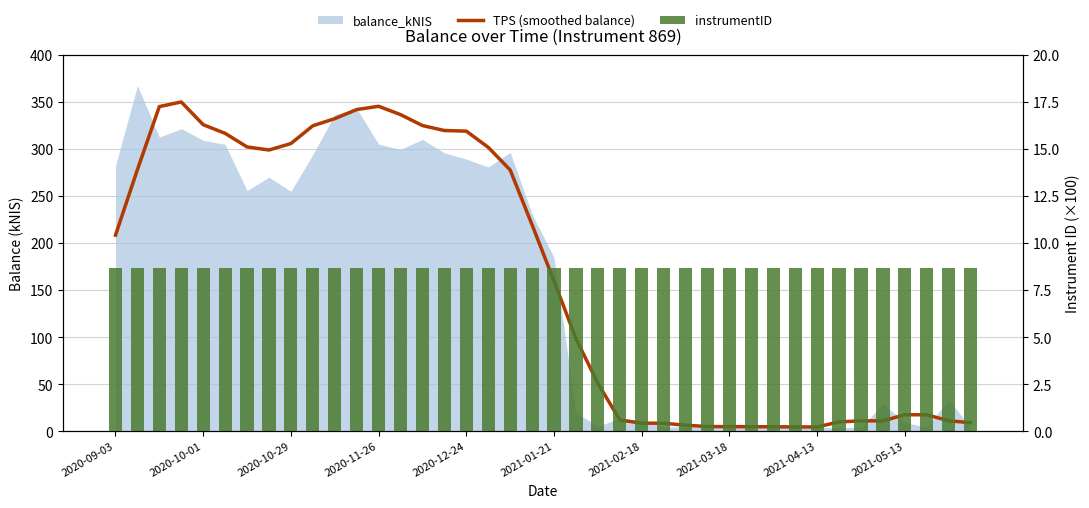

Are the bars grouped side by side (vs. stacked)?

Yes